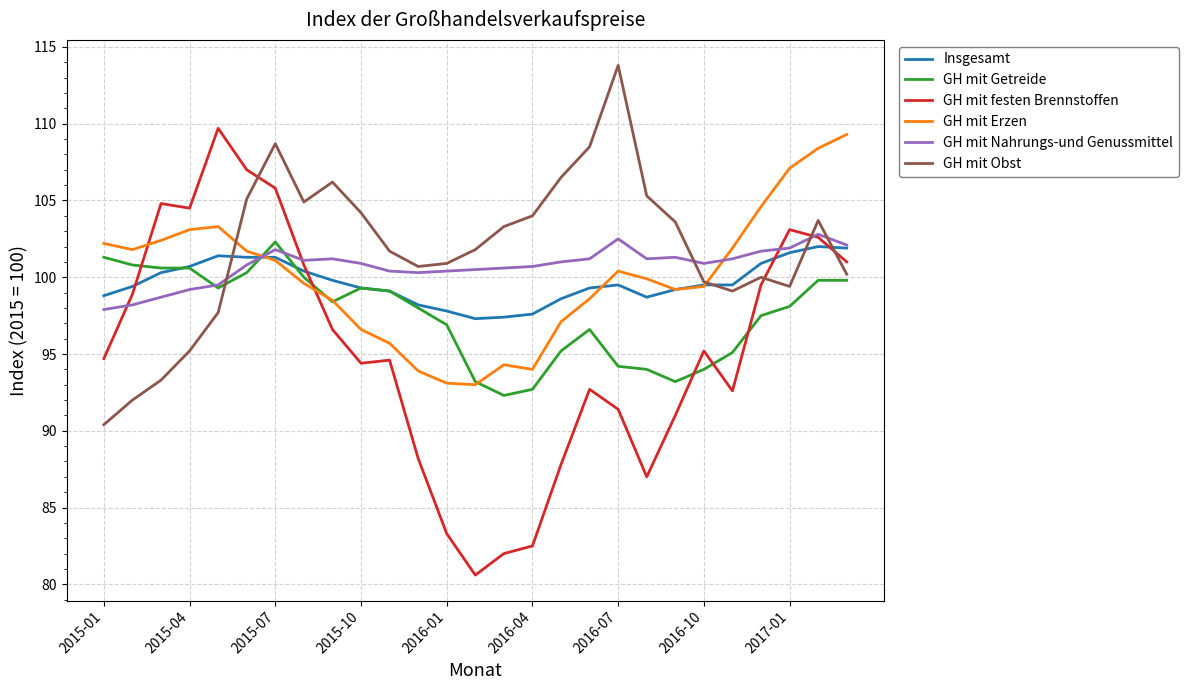

Which series has the widest spread of values?

GH mit festen Brennstoffen